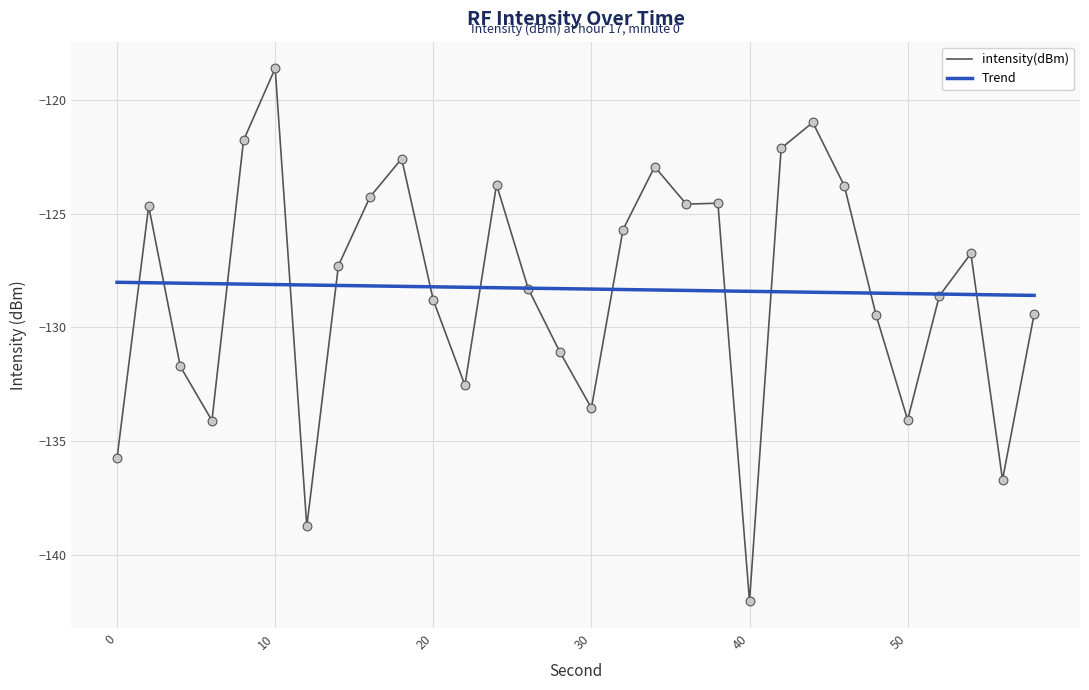

Which series has the largest range (max minus min)?

intensity(dBm)